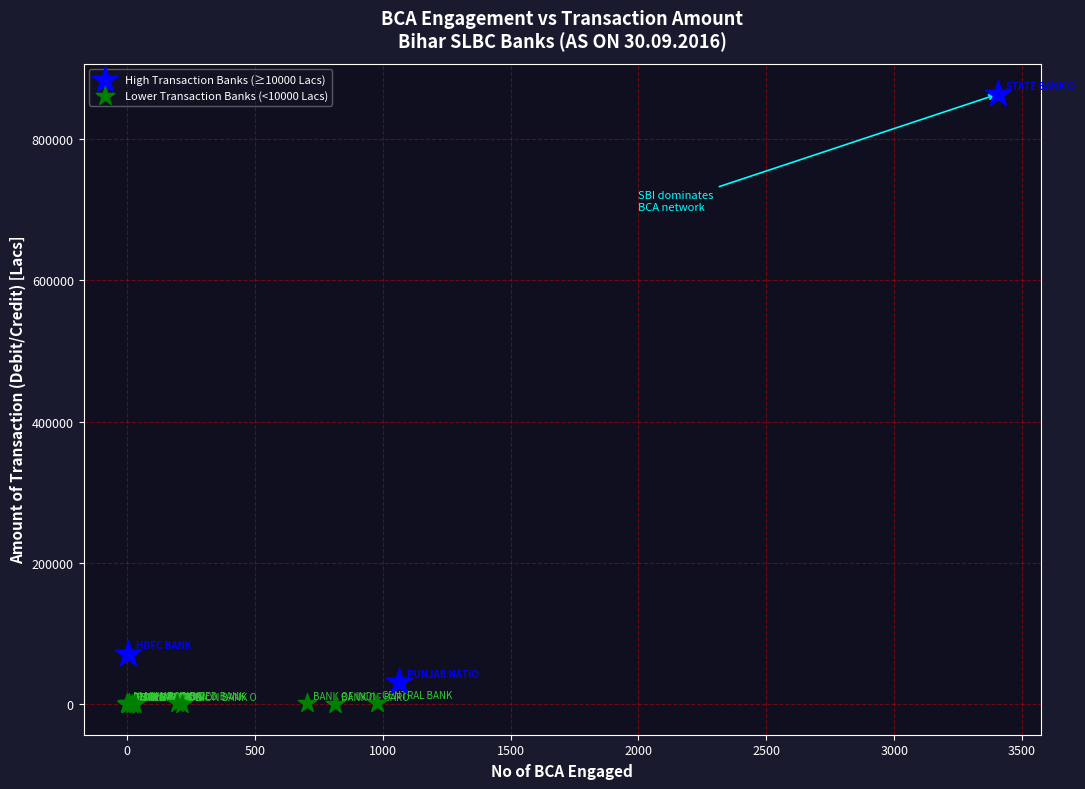

Which series contains the lowest Y value?

Lower Transaction Banks (<10000 Lacs)